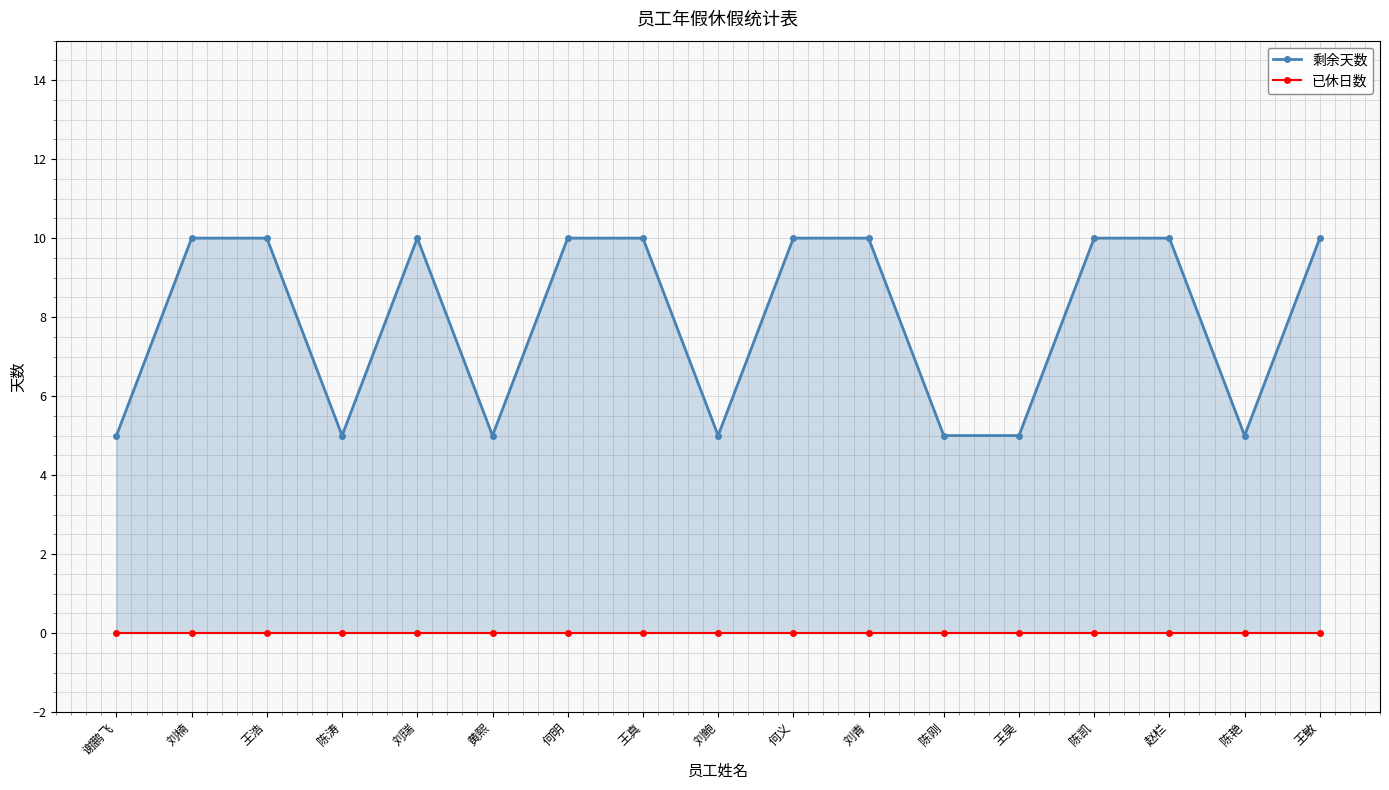

Which series changed the most between 刘楠 and 王真?

剩余天数